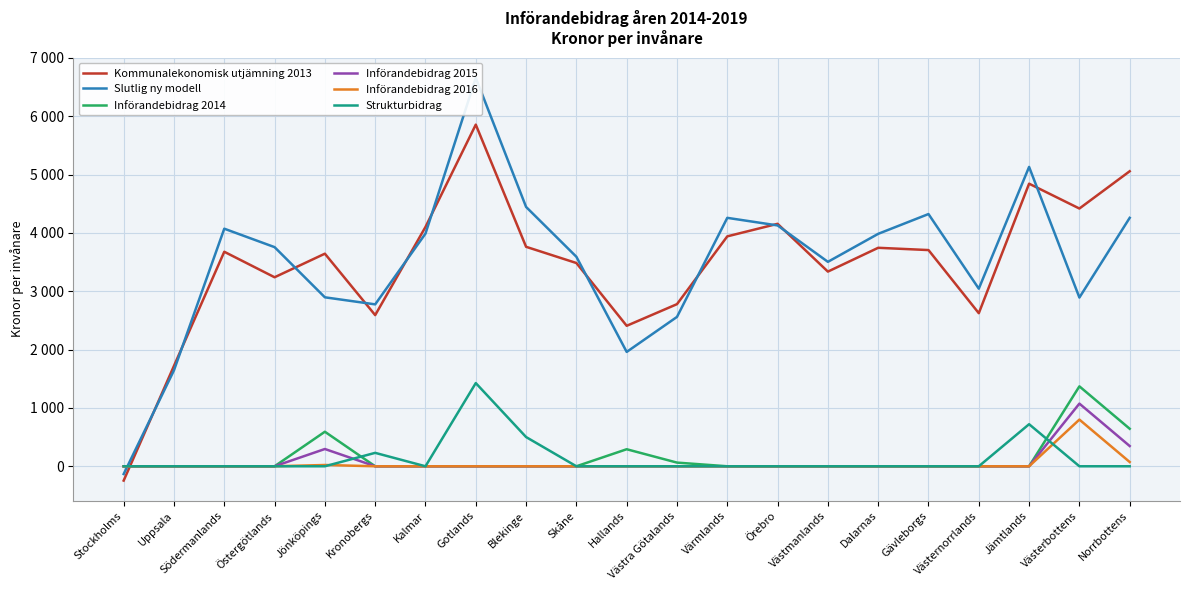

Which series has the largest total across all categories?

Slutlig ny modell